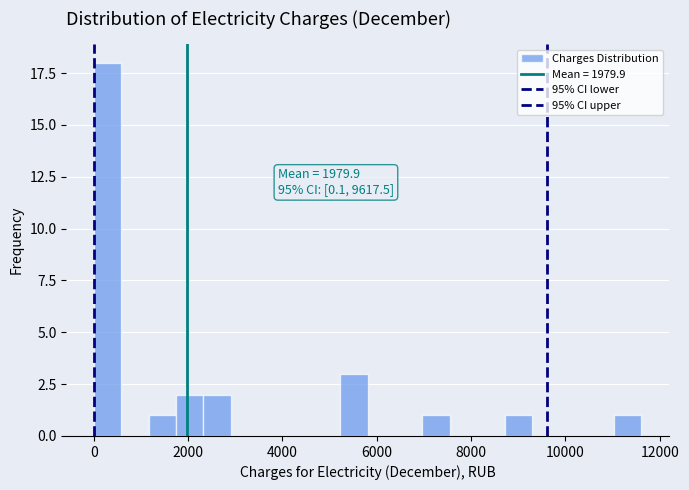

Around what value on the x-axis is the tallest bar? Give the approximate position of its centre, as read against the axis.

200